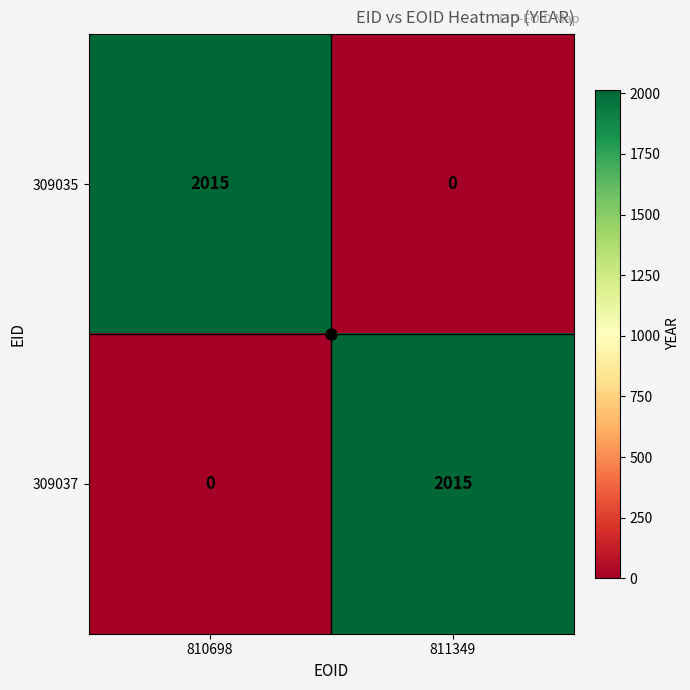

What is the spread (max minus min) of values at 810698?

2015